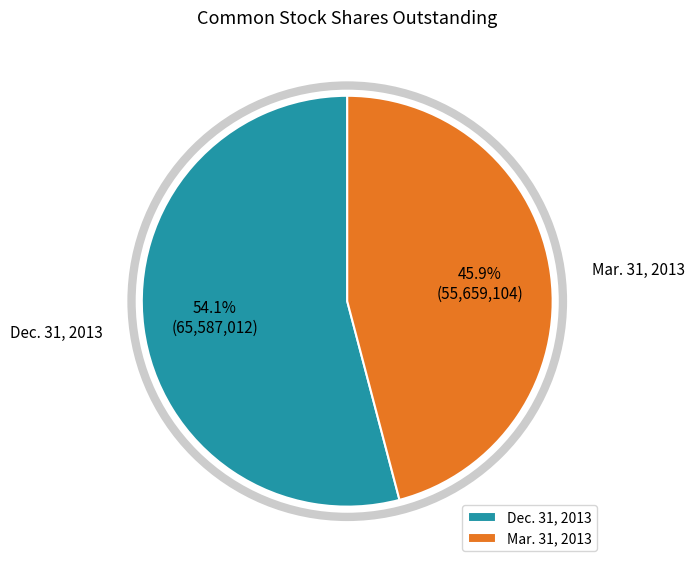

How many segments does this pie chart have?

2